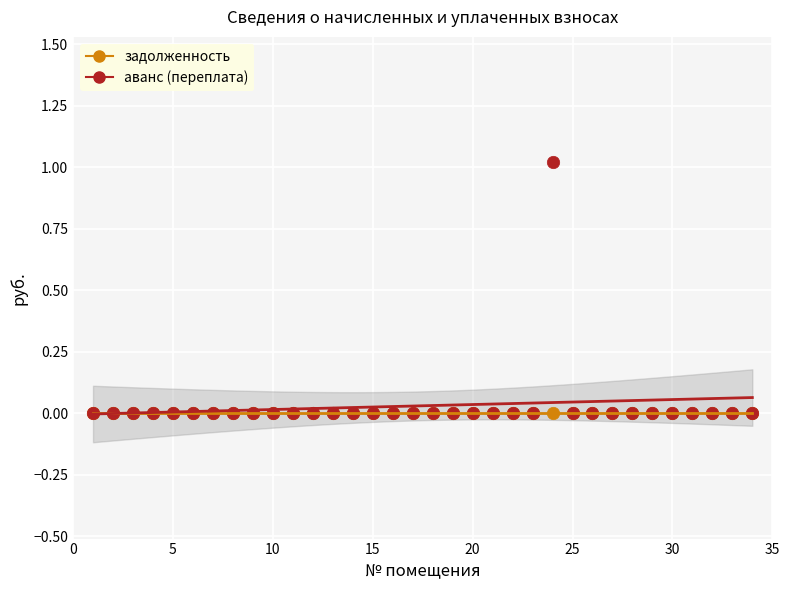

What are all the series names shown in the legend?

задолженность, аванс (переплата)